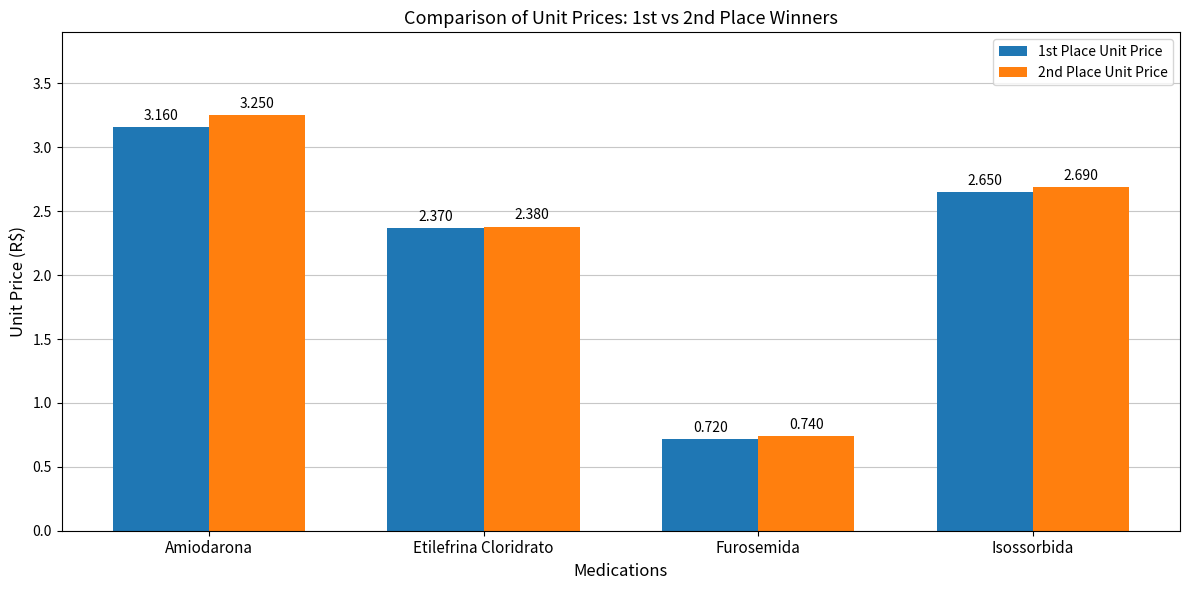

What is the sum of the 1st Place Unit Price values at Etilefrina Cloridrato and Amiodarona?

5.5